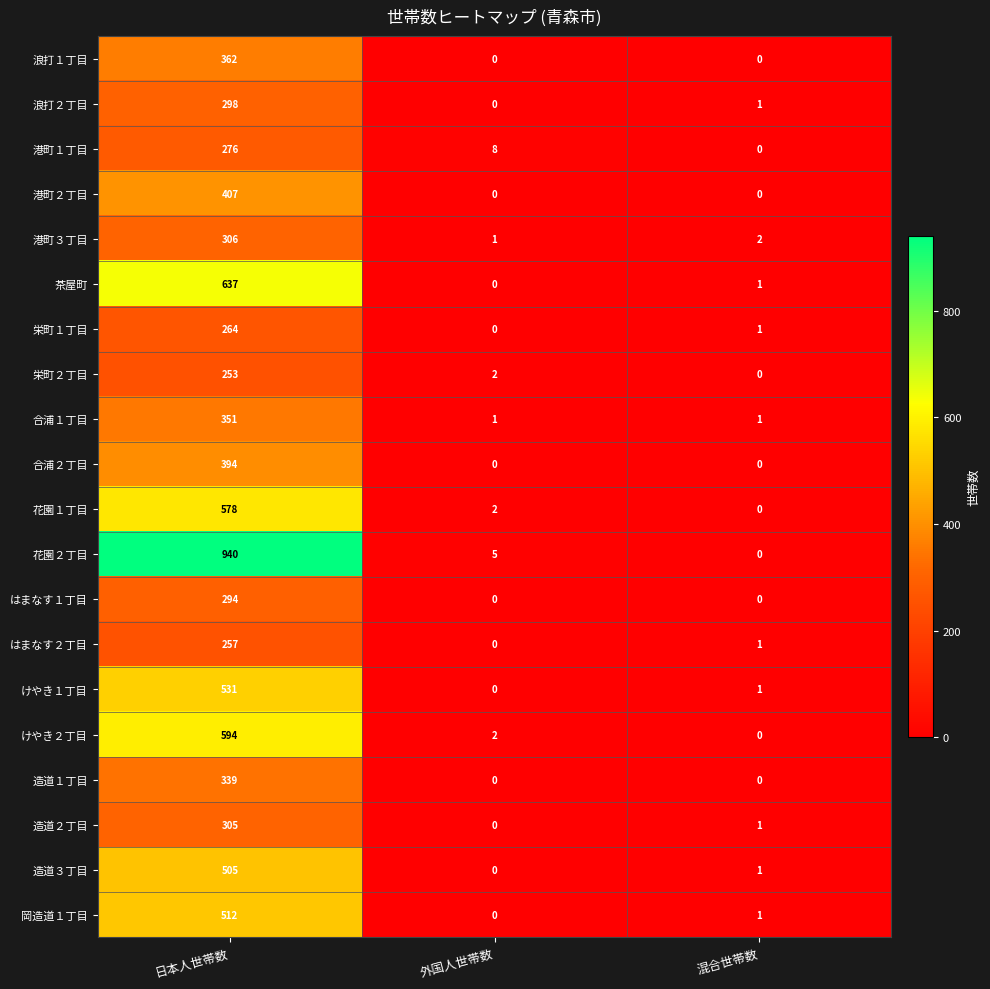

Is it true that 造道２丁目 equals 0 at 外国人世帯数?

True